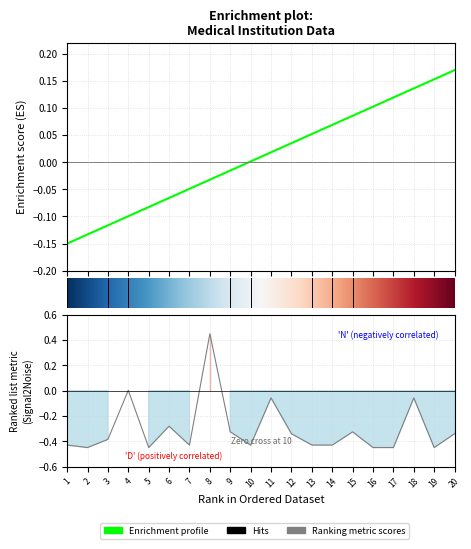

True or false: Enrichment profile and Ranking metric scores cross at least once.

True